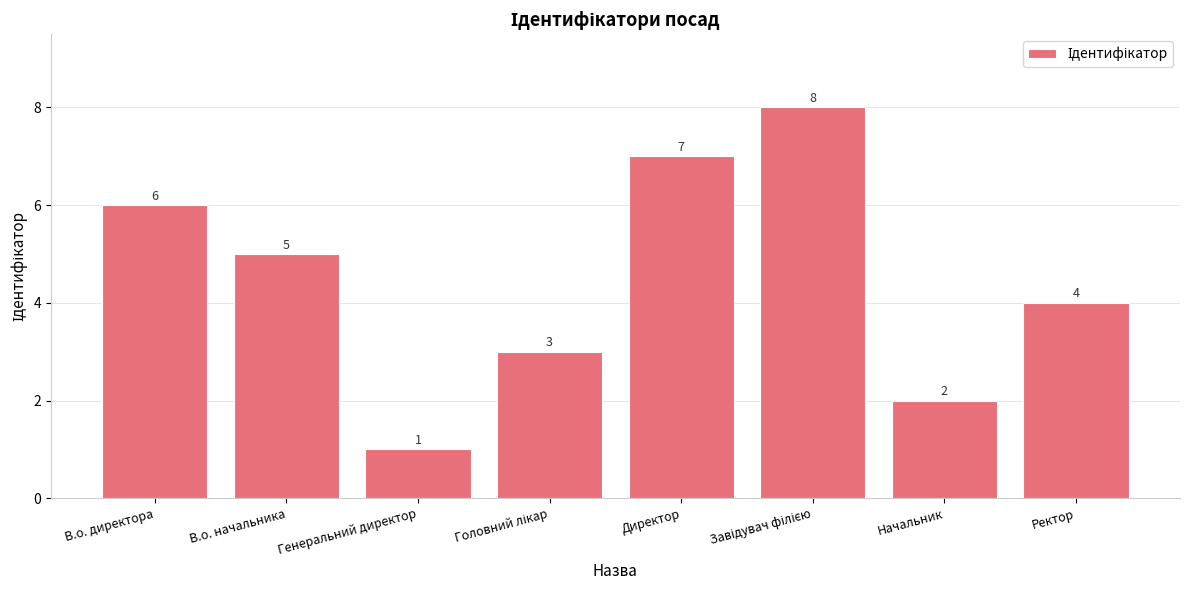

True or false: the data shows 3 at Начальник.

False